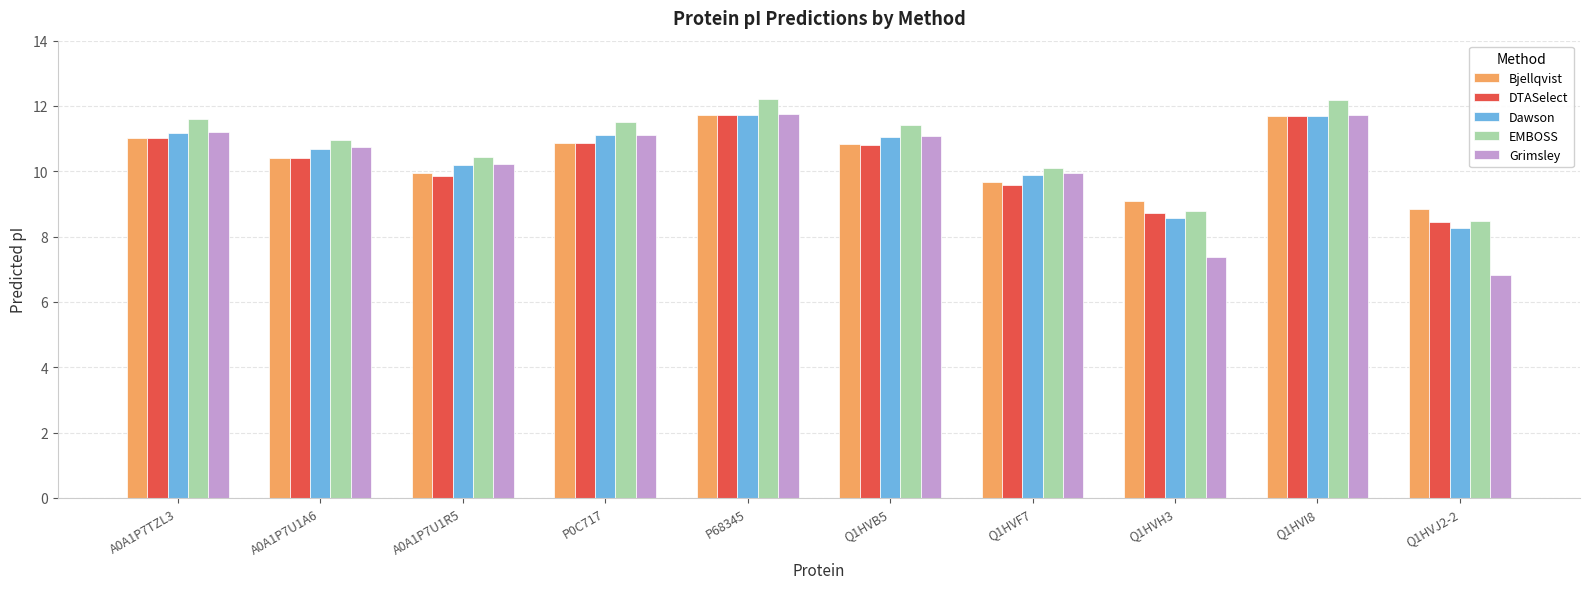

What are all the series names shown in the legend?

Bjellqvist, DTASelect, Dawson, EMBOSS, Grimsley